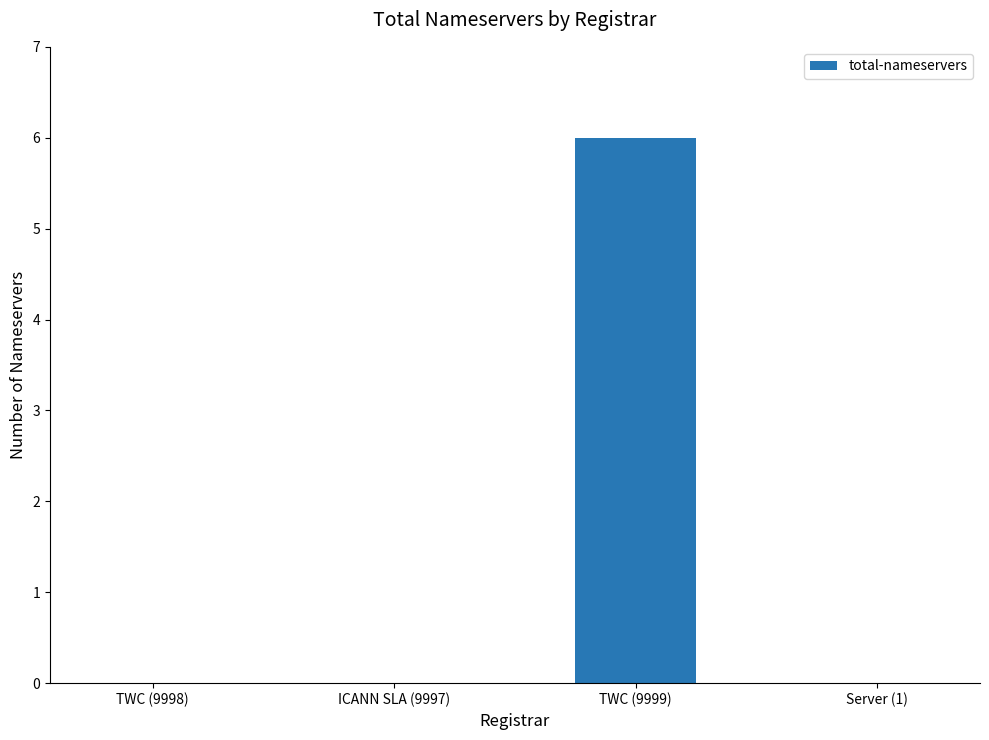

How many distinct data groups are displayed?

1